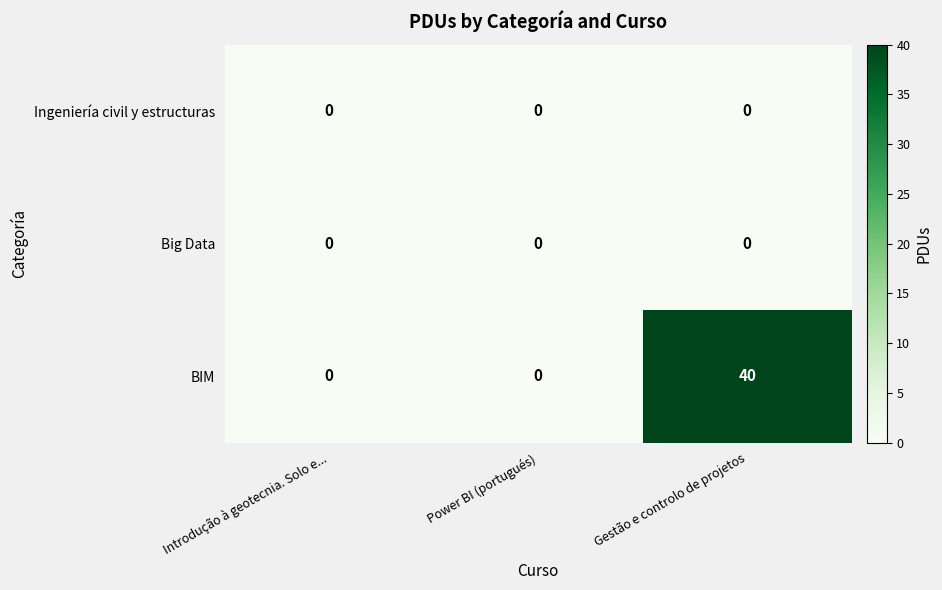

Is it true that BIM equals -24 at Introdução à geotecnia. Solo e...?

False